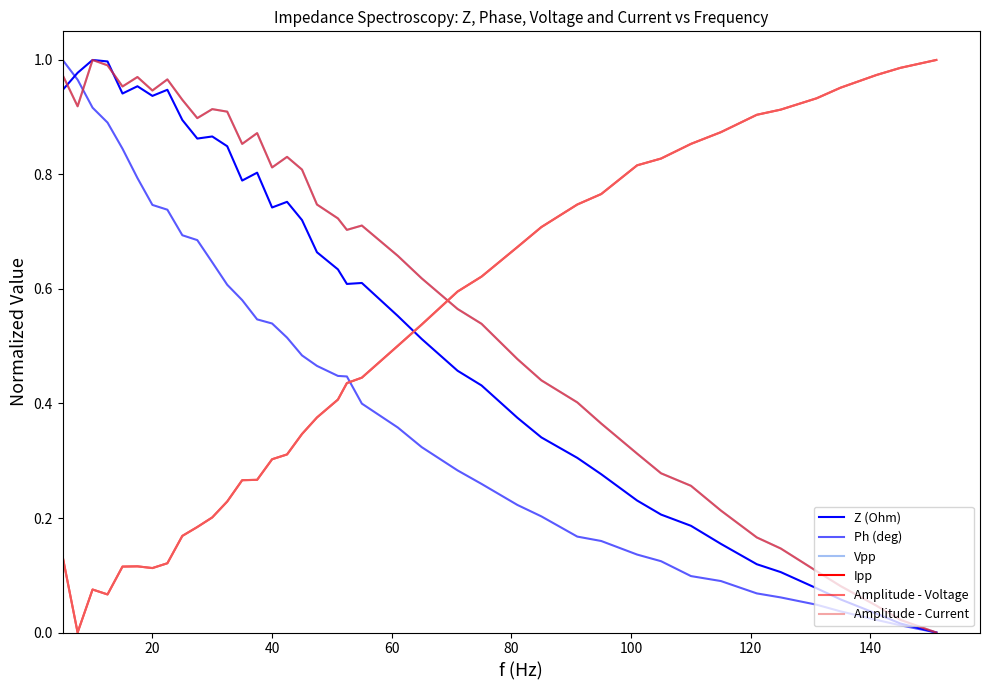

How many lines are shown in the chart?

6